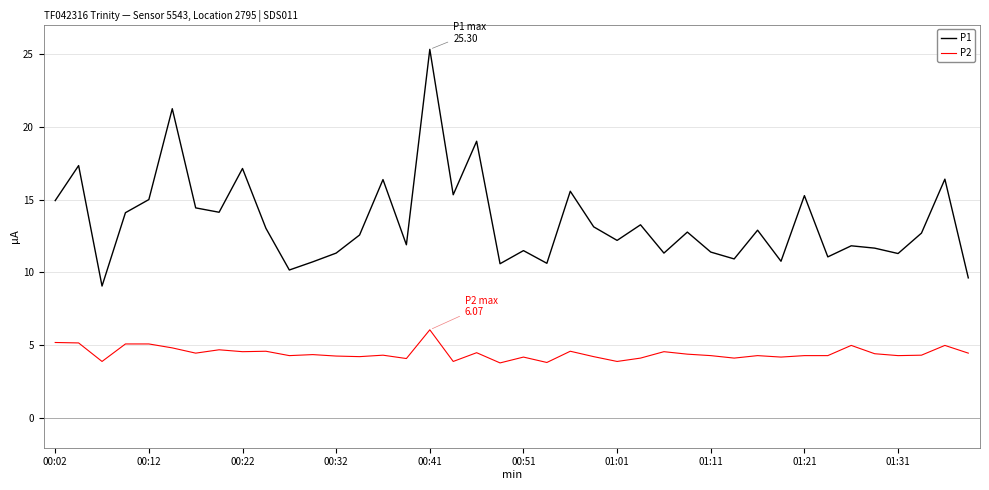

What is the minimum value for P2?

3.8